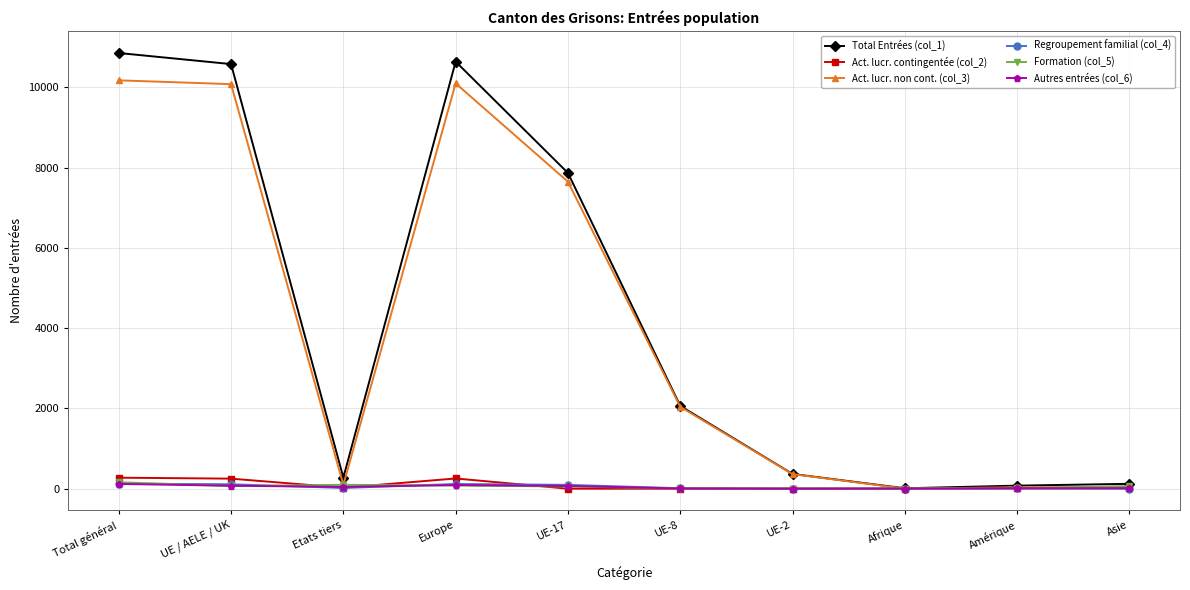

Where is Act. lucr. non cont. (col_3) nearest to the value 5088?

UE-17